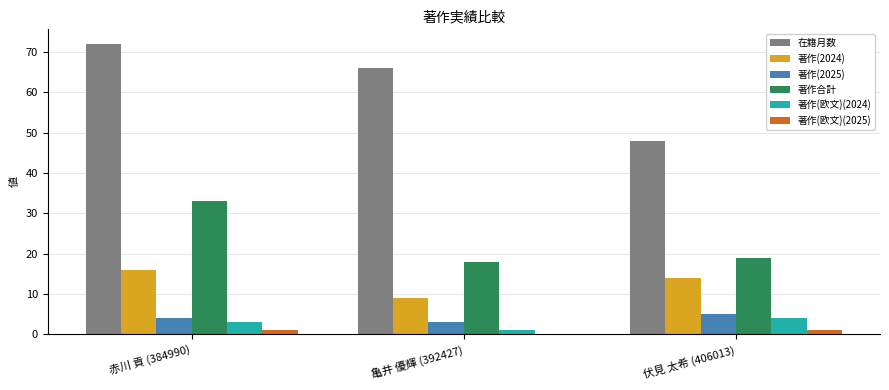

At which label does 著作(2025) reach its peak?

伏見 太希 (406013)